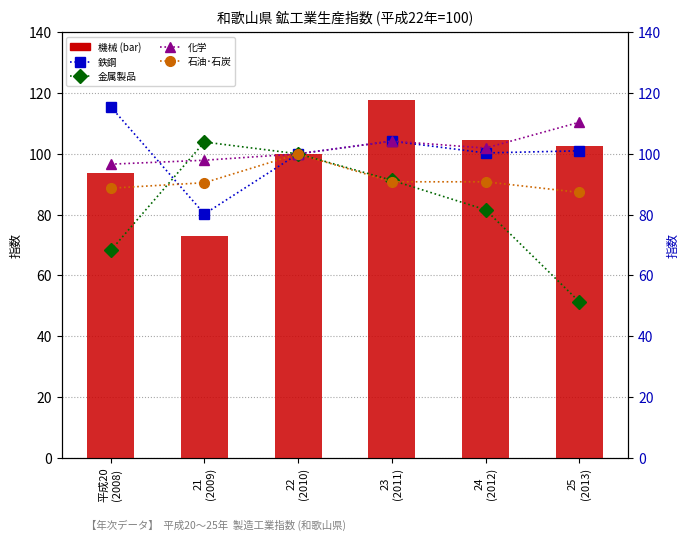

Is the value of 石油･石炭 at 23
(2011) greater than the value of 金属製品 at 24
(2012)?

Yes